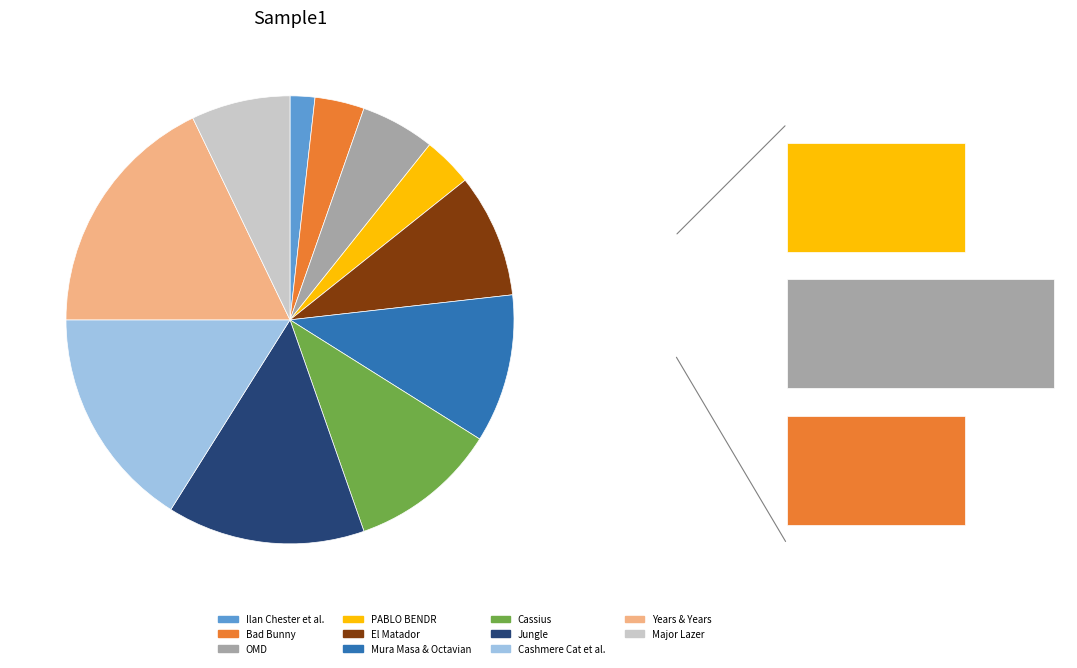

Rank the categories by value from lowest to highest.

1, 2, 4, 3, 11, 5, 6, 7, 8, 9, 10